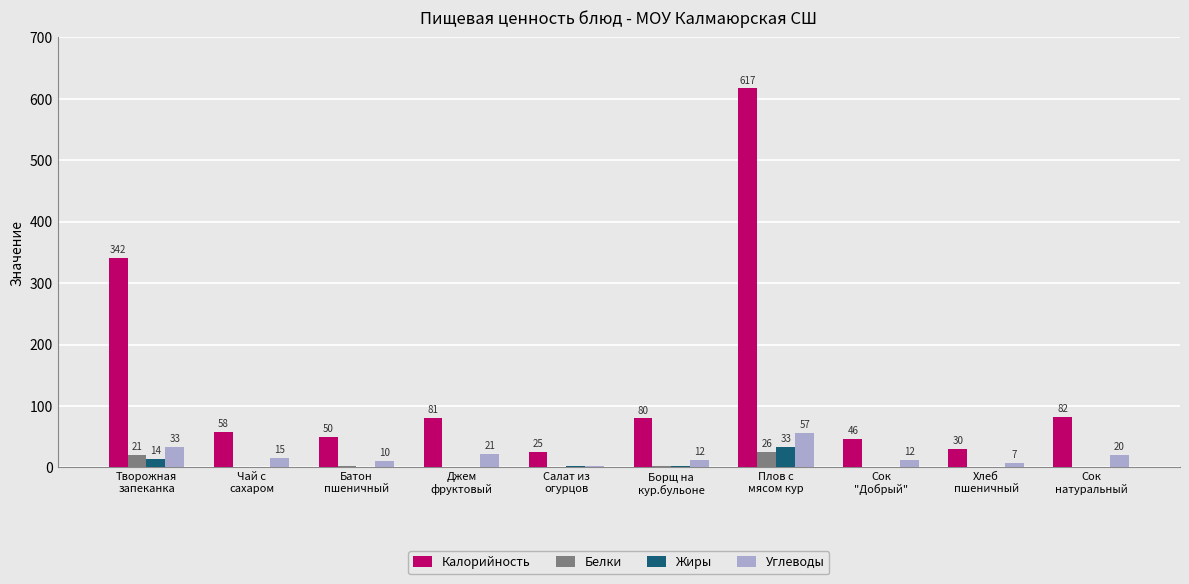

Are the bars grouped side by side (vs. stacked)?

Yes